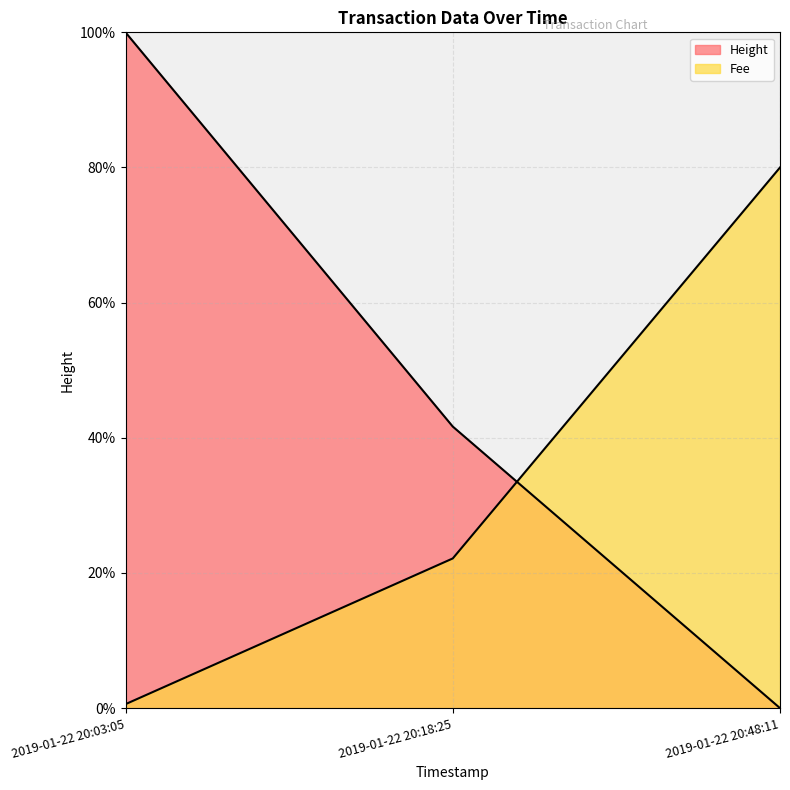

Which series has the largest range (max minus min)?

Height